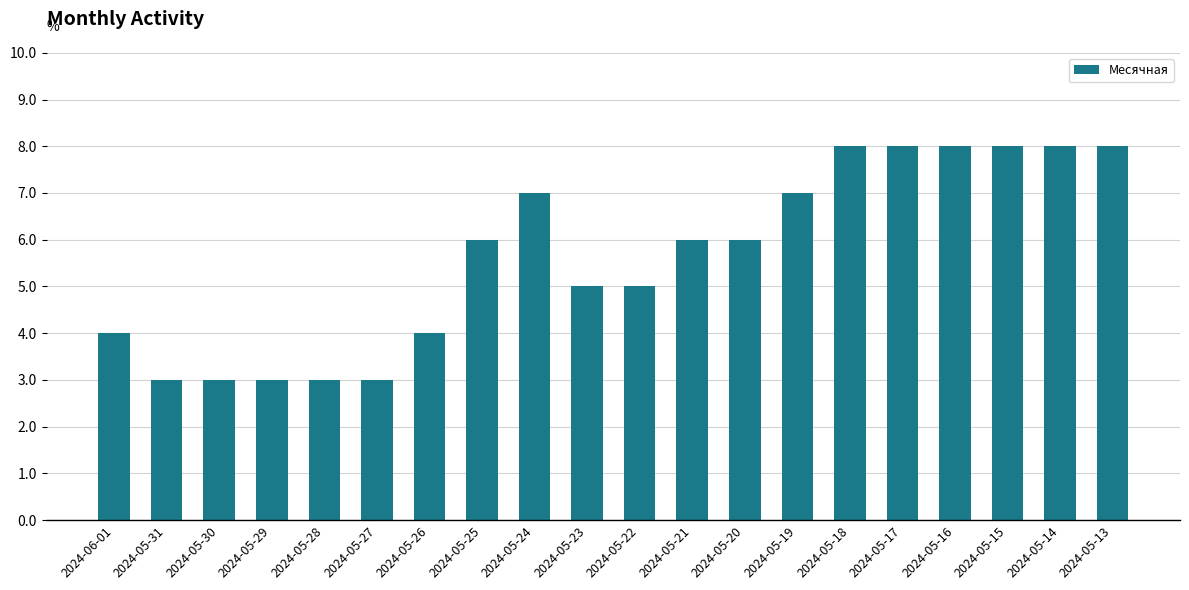

What is the maximum value shown in the chart?

8